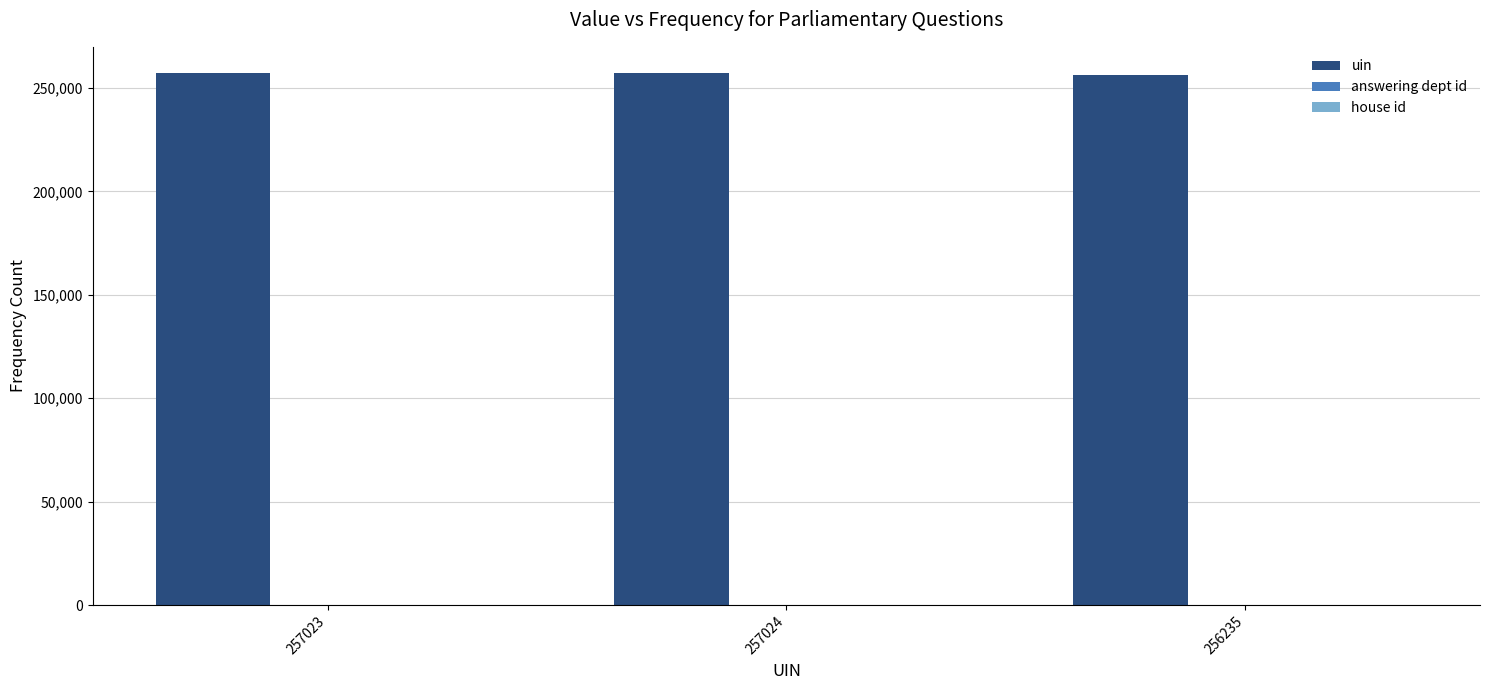

True or false: uin has a value of 257023 at 257023.

True